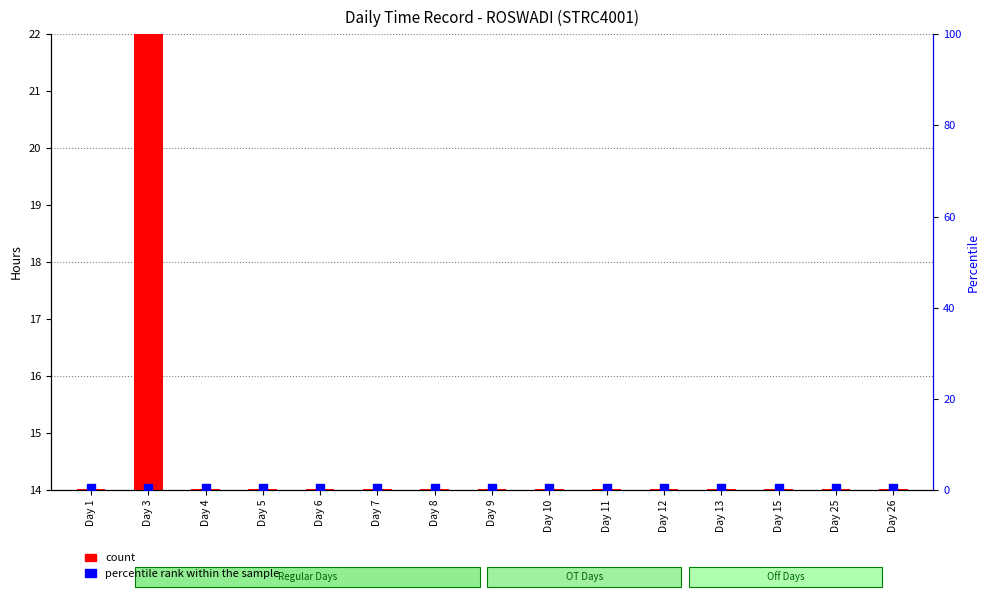

Which series reaches the maximum Y coordinate?

count